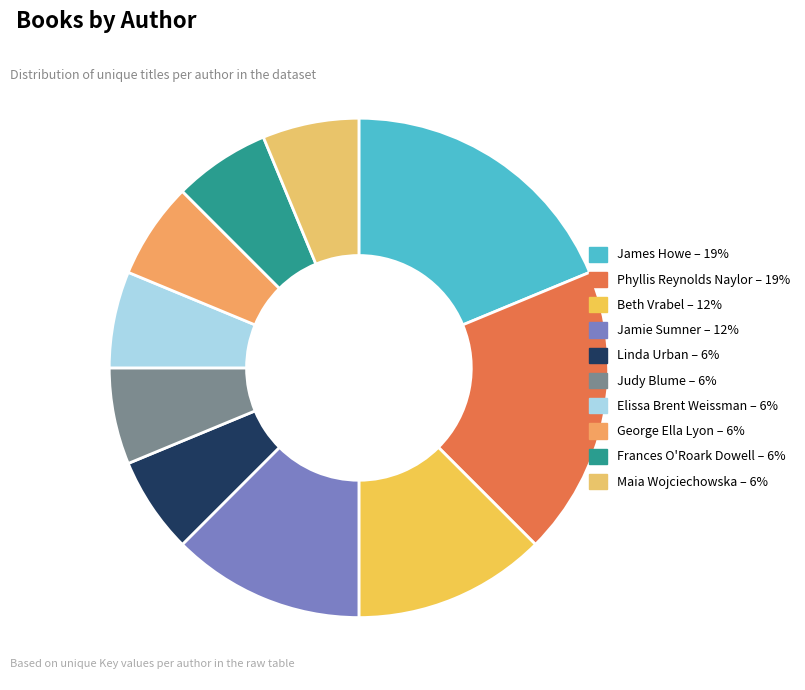

Which category has the smallest portion of the pie?

Linda Urban (171714829)